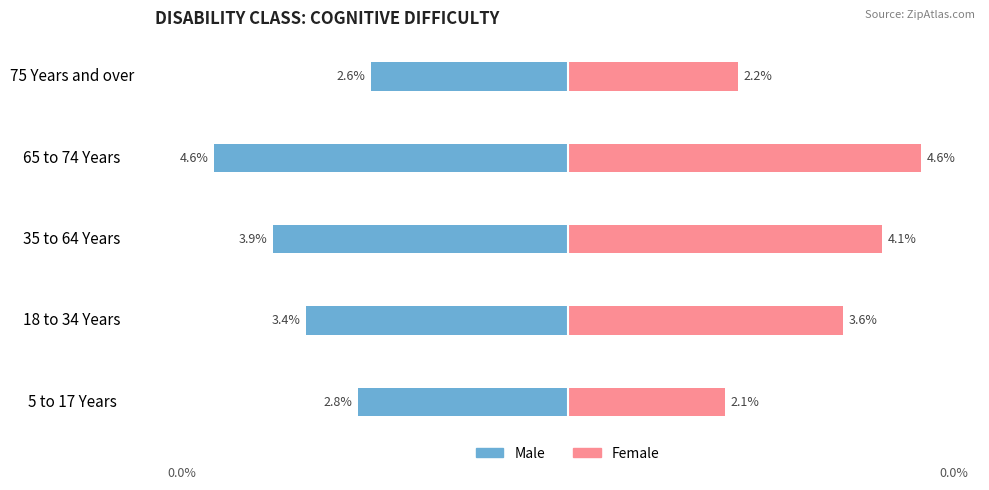

How many bars are there in each group?

2